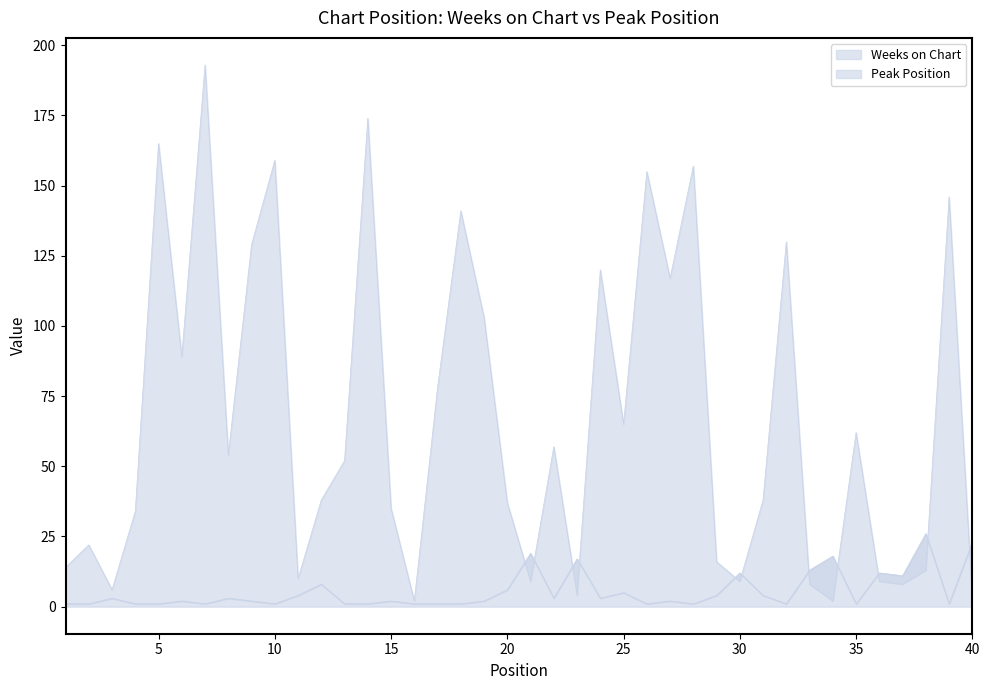

At which category is the sum across all series the highest?

7